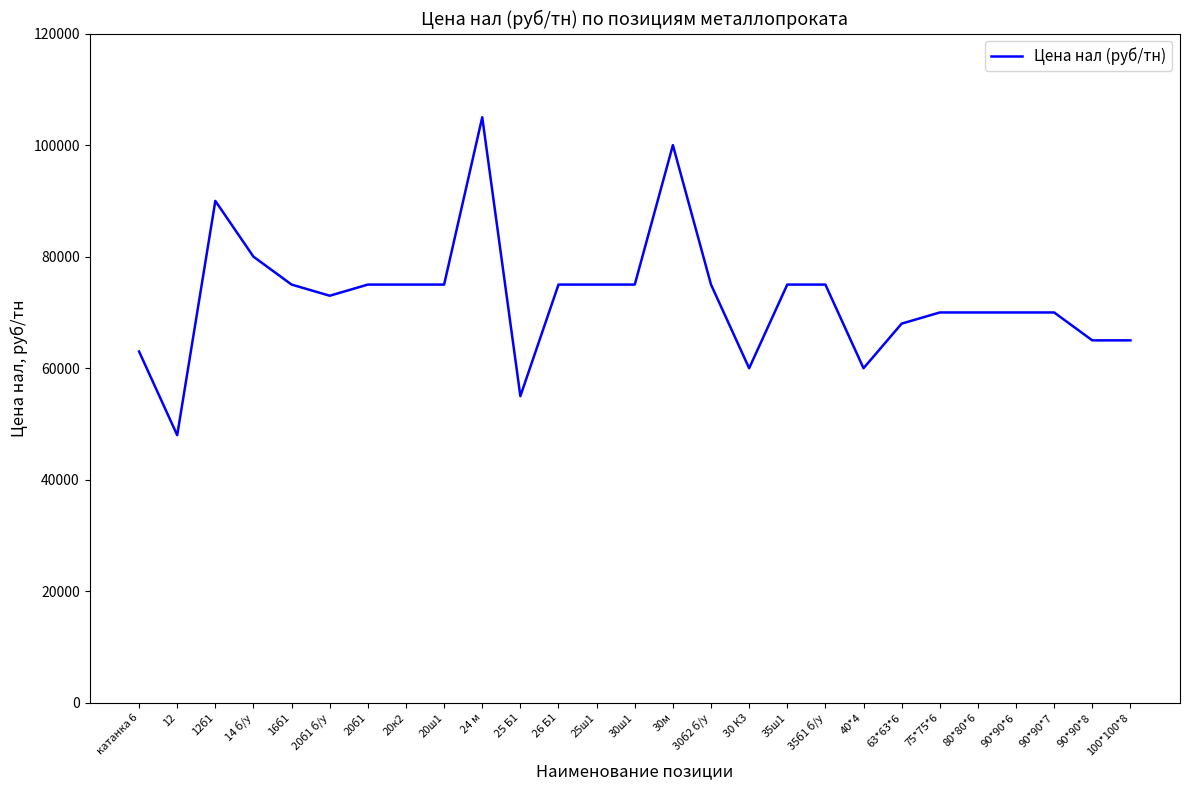

At which category does the chart reach its minimum across all series?

12